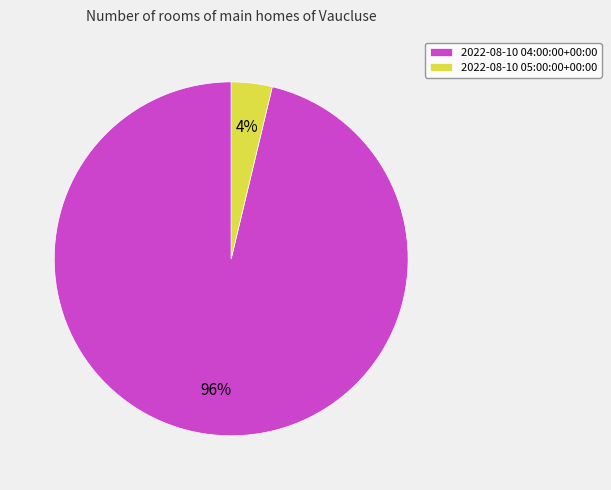

Rank the categories by value from lowest to highest.

2022-08-10 05:00:00+00:00, 2022-08-10 04:00:00+00:00